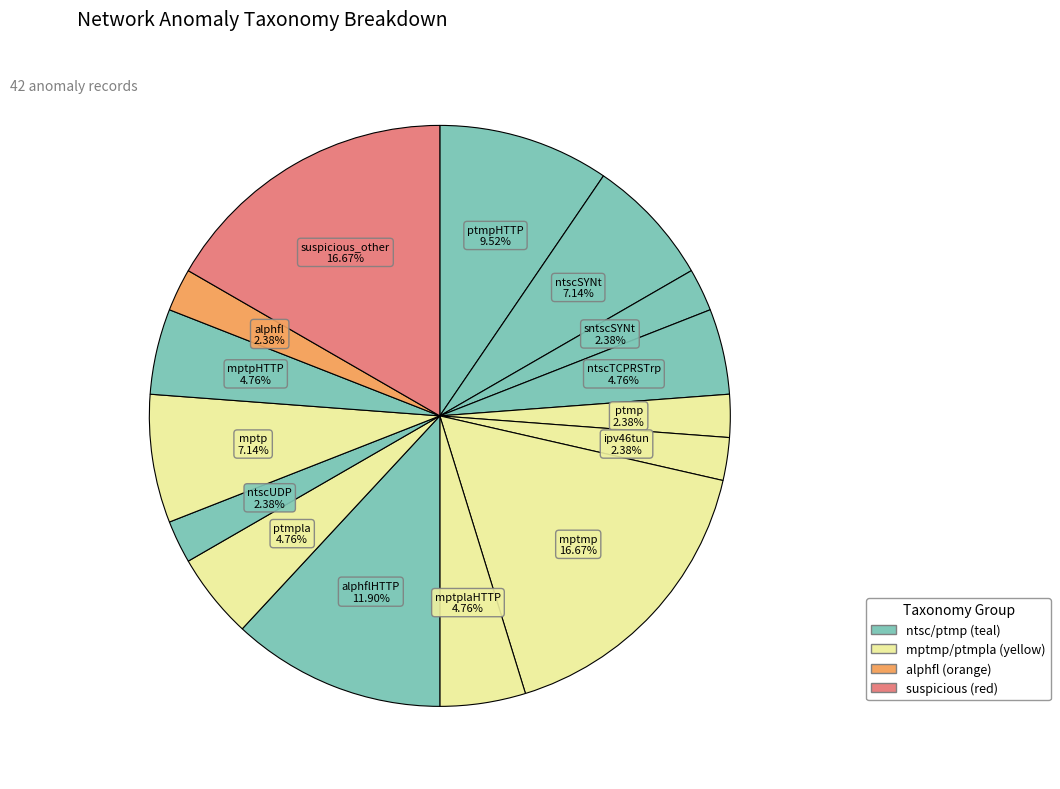

Which category has the smallest portion of the pie?

sntscSYNt